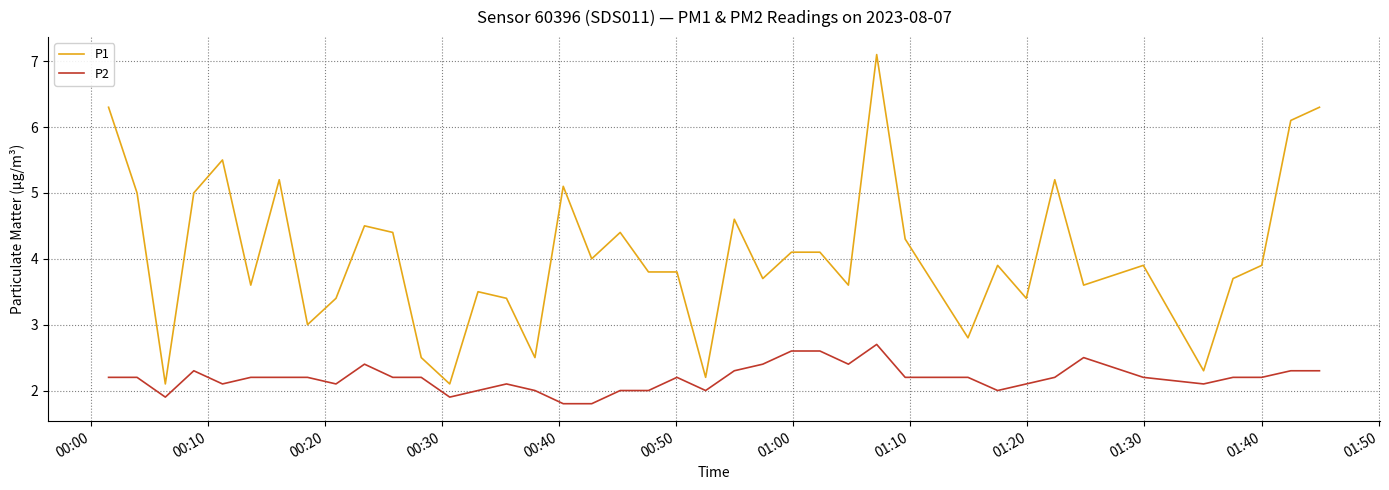

Which series has the largest range (max minus min)?

P1